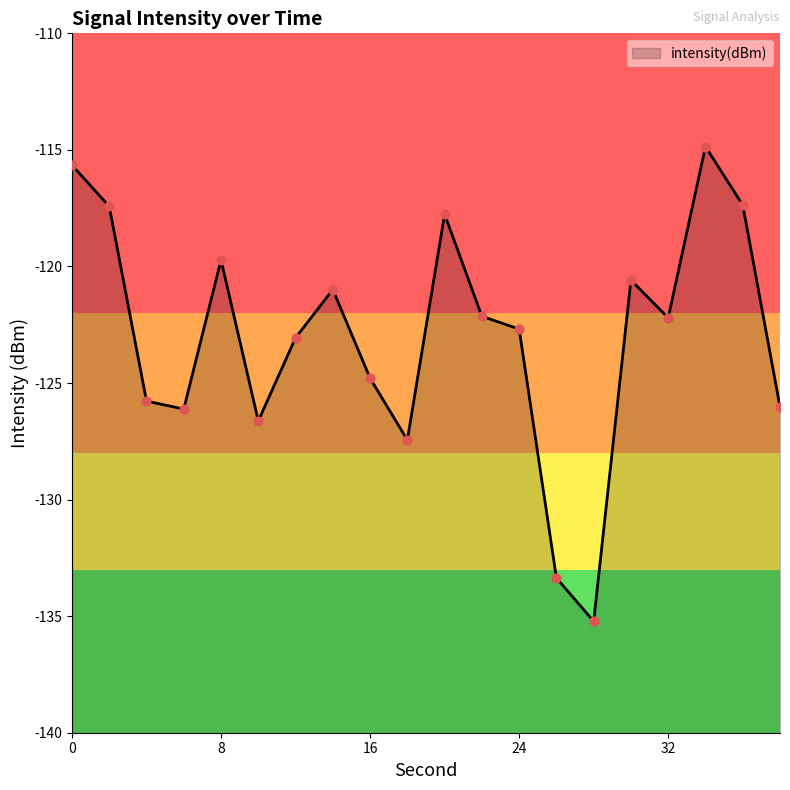

Between 30 and 34, which is larger?

34